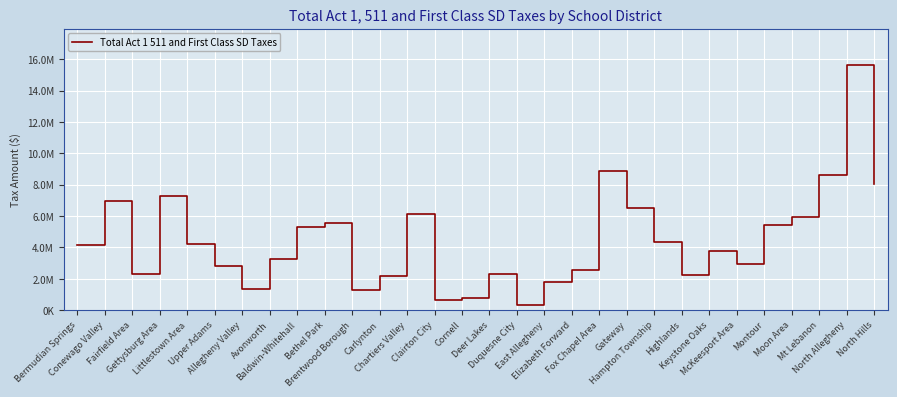

What is the value of the 12th point from the left?

2206747.0